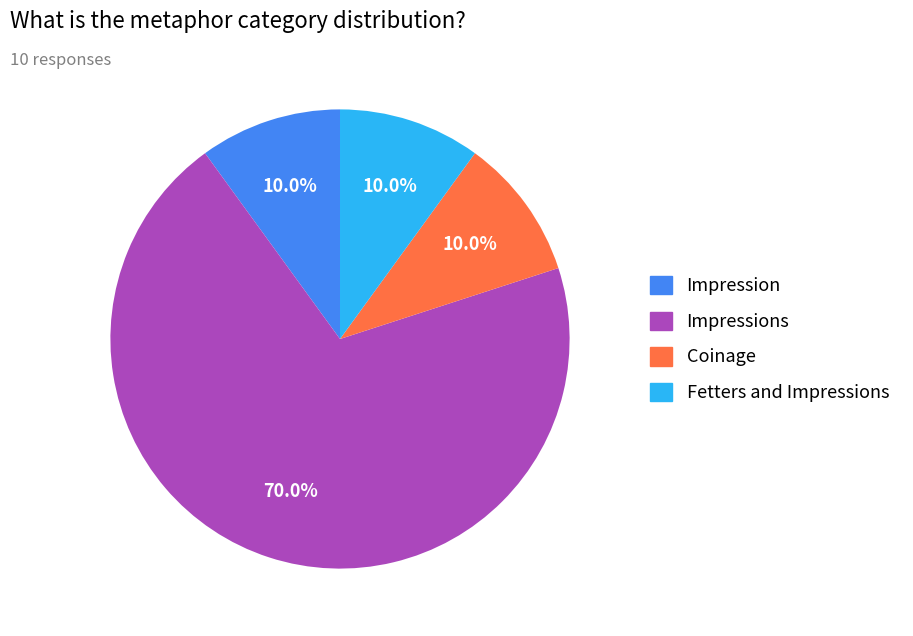

Is there a majority slice in this chart?

Yes